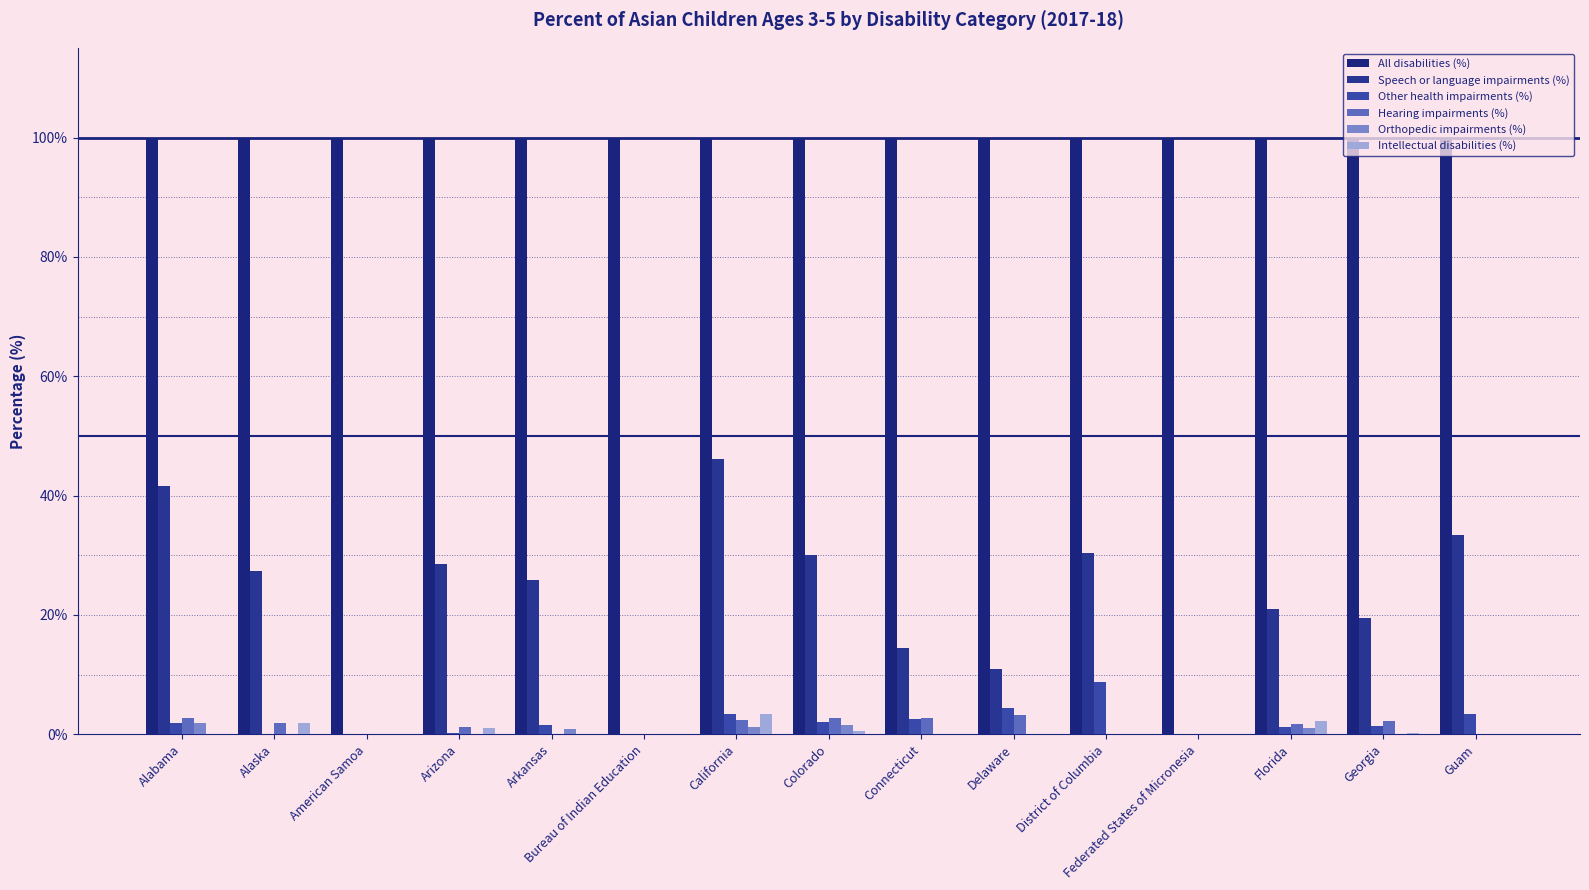

How many data points in Speech or language impairments (%) are above 25?

8